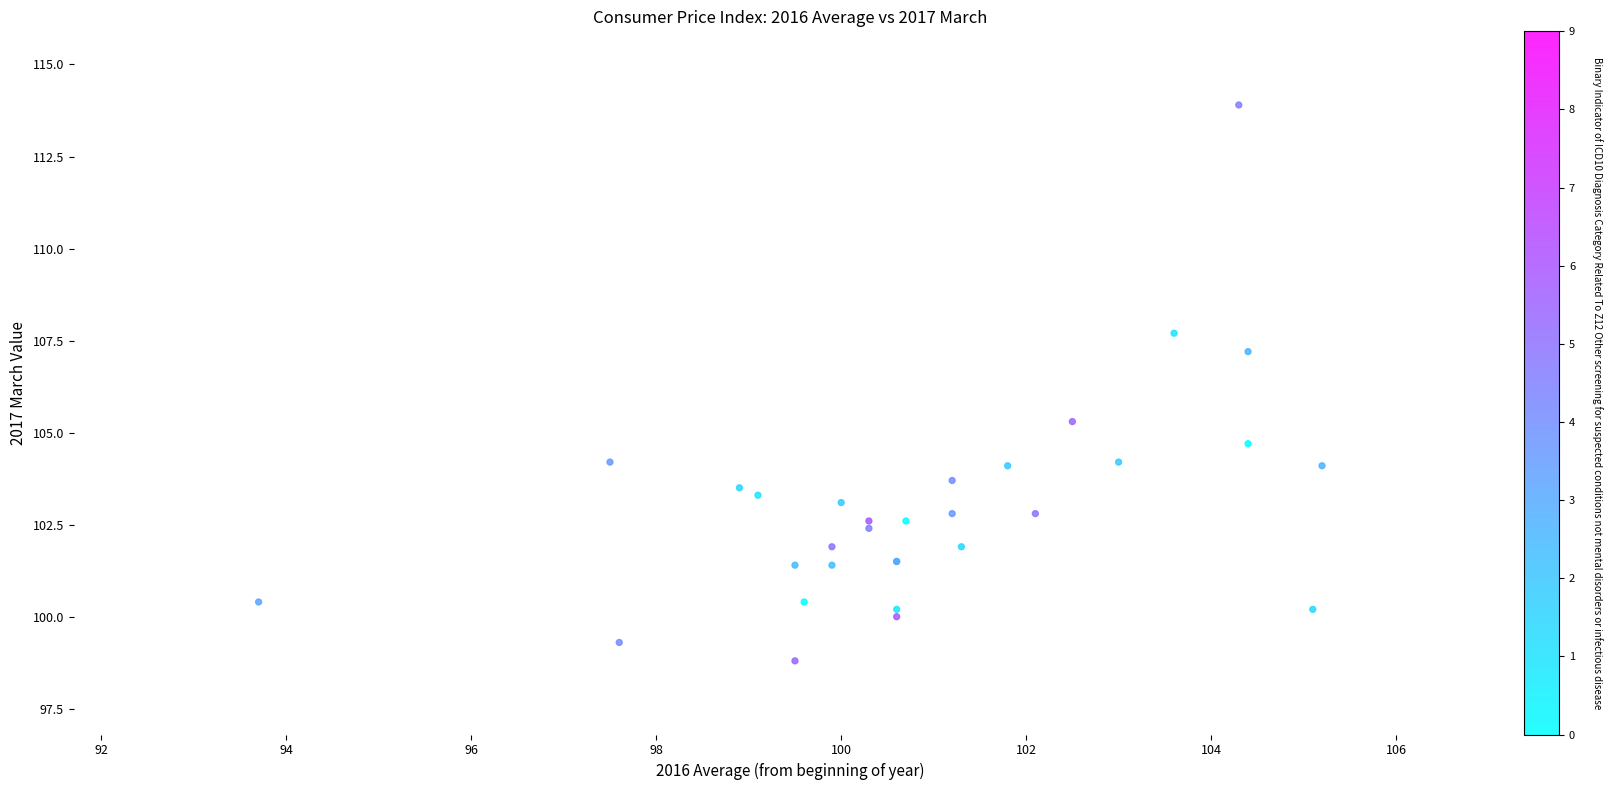

What Y value in the scatter plot is closest to 106?

105.3